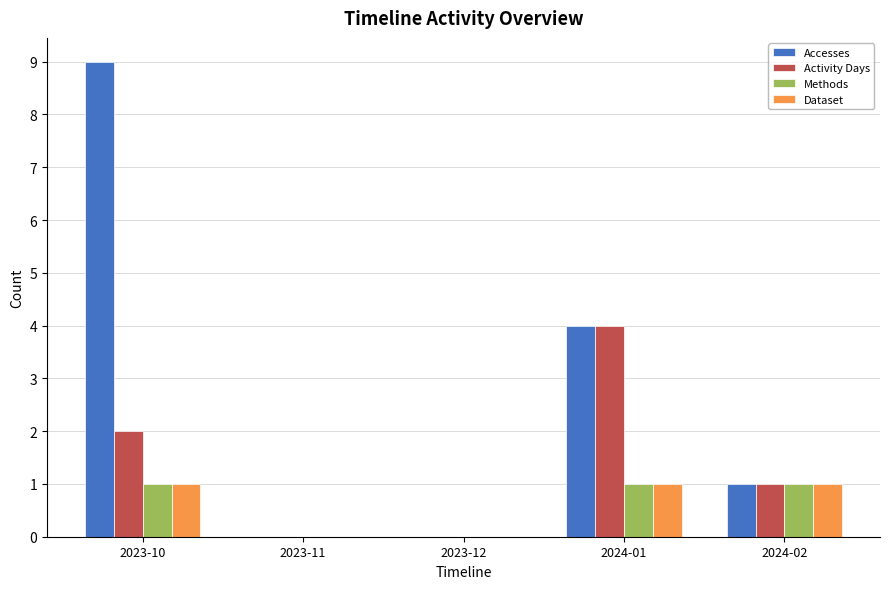

The value of Activity Days at 2023-12 is 0. True or false?

True